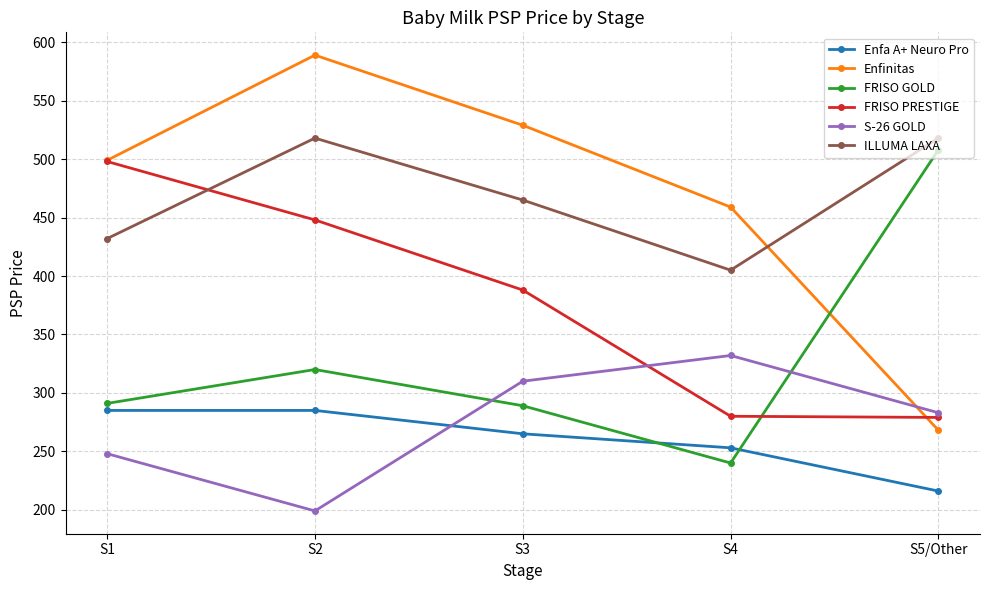

What is the sum of all S-26 GOLD values?

1372